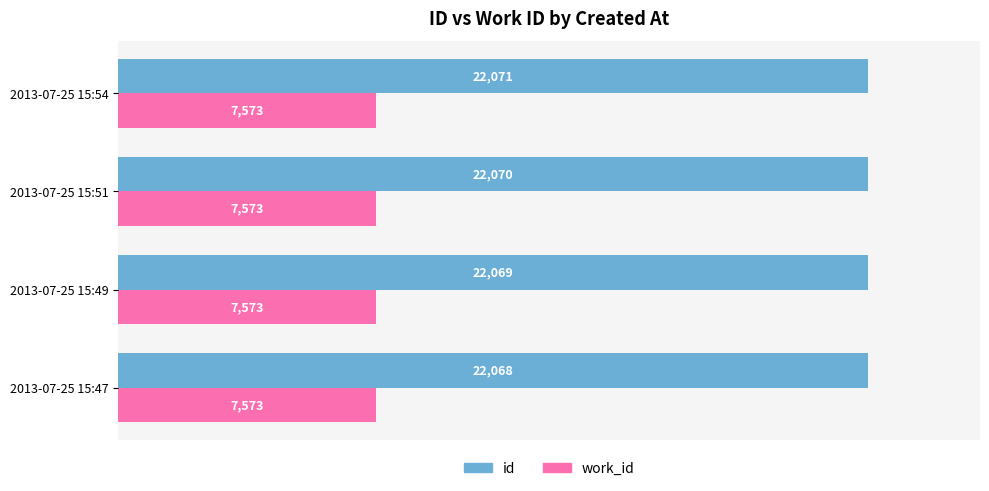

Rank the series at 2013-07-25 15:47 from lowest to highest value.

work_id, id